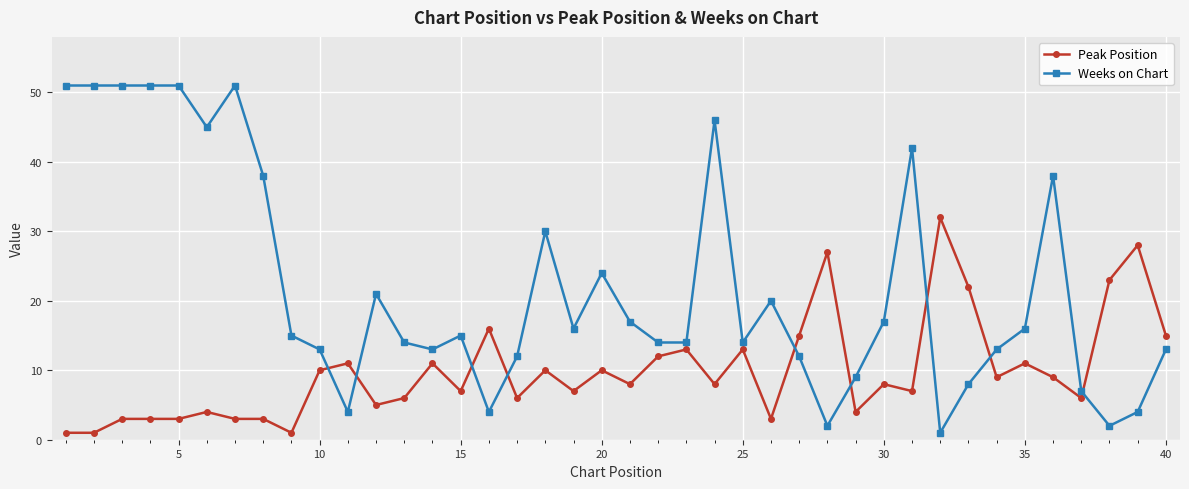

After their last crossing, which series has the higher values: Peak Position or Weeks on Chart?

Peak Position